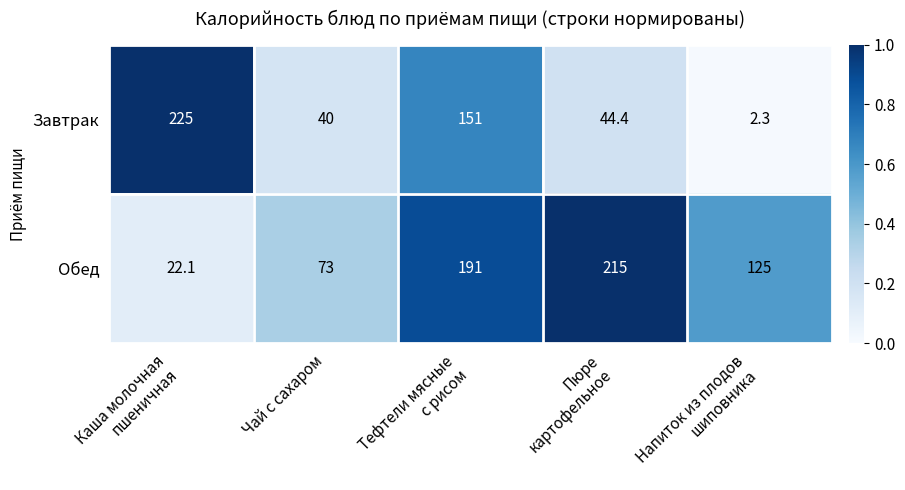

Reading left to right, extract all data points from this chart.

Завтрак: 225.0	40.0	151.0	44.4	2.3
Обед: 22.1	73.0	191.0	215.0	125.0